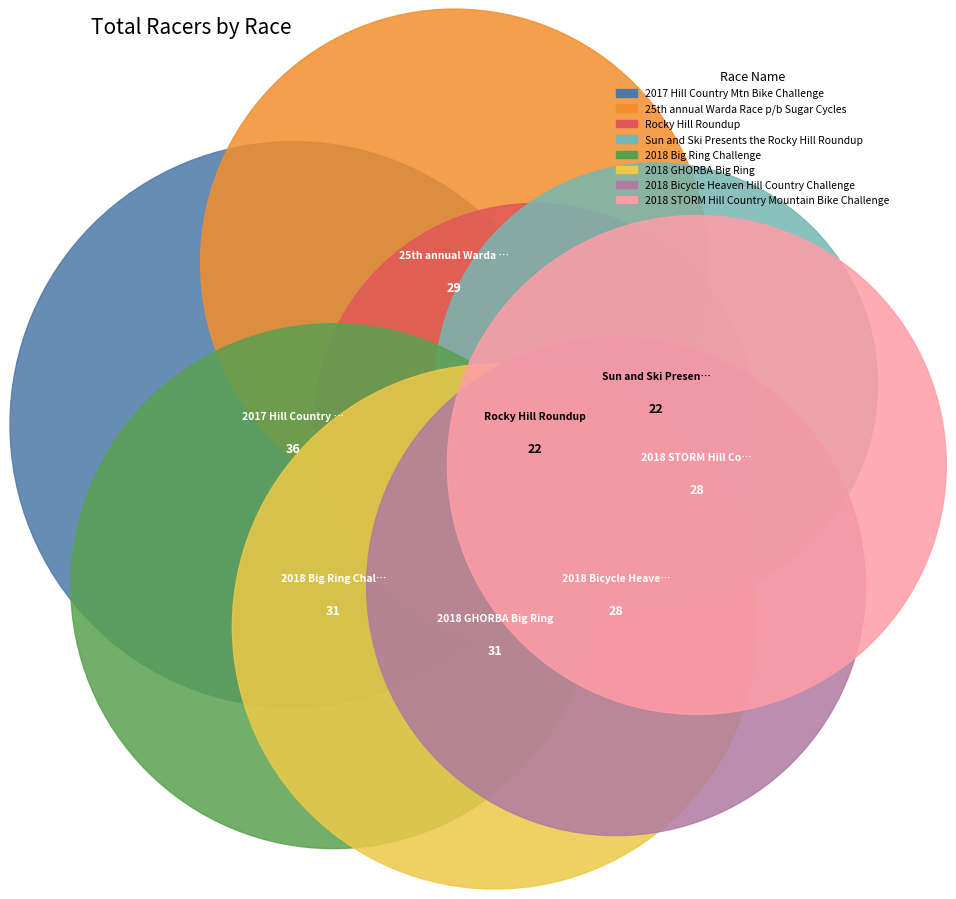

Rank the categories by value from lowest to highest.

Rocky Hill Roundup, Sun and Ski Presents the Rocky Hill Roundup, 2018 Bicycle Heaven Hill Country Challenge, 2018 STORM Hill Country Mountain Bike Challenge, 25th annual Warda Race p/b Sugar Cycles, 2018 Big Ring Challenge, 2018 GHORBA Big Ring, 2017 Hill Country Mtn Bike Challenge